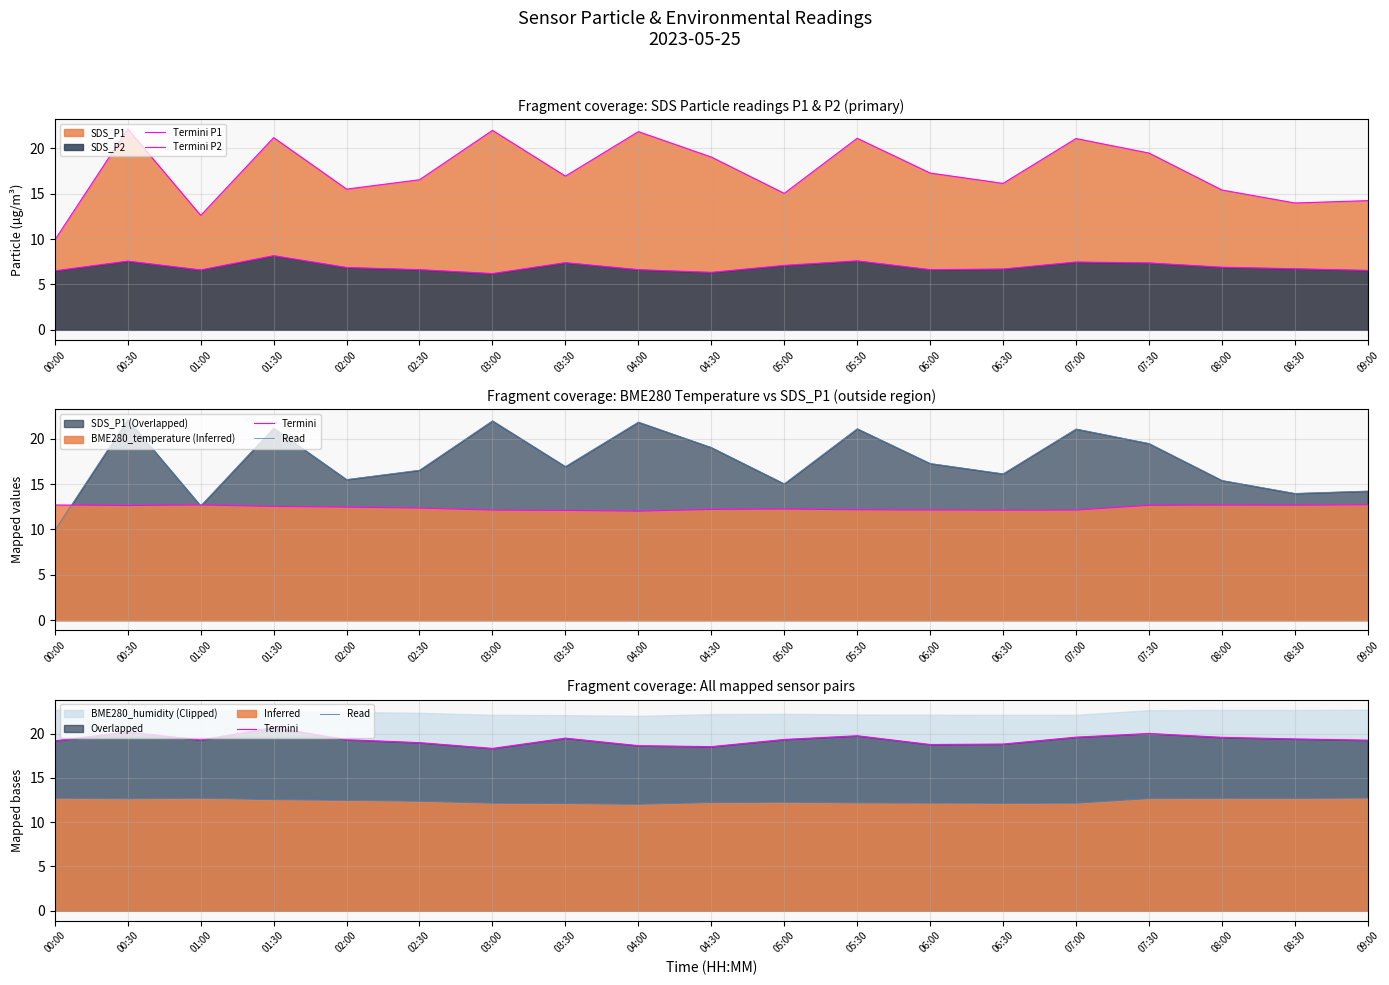

Reading left to right, list all the values displayed in this chart.

Termini P1: 9.9	22.1	12.6	21.2	15.5	16.5	22.0	16.9	21.8	19.0	15.0	21.1	17.3	16.1	21.1	19.5	15.4	14.0	14.2
Termini P2: 6.5	7.6	6.6	8.2	6.9	6.6	6.2	7.4	6.6	6.3	7.1	7.6	6.6	6.7	7.5	7.4	6.9	6.7	6.5
Termini: 19.2	20.2	19.3	20.7	19.3	19.0	18.3	19.5	18.6	18.5	19.3	19.8	18.8	18.8	19.6	20.0	19.6	19.4	19.3
Read: 12.7	12.6	12.7	12.5	12.4	12.3	12.1	12.1	12.0	12.2	12.2	12.2	12.1	12.1	12.1	12.7	12.7	12.7	12.7